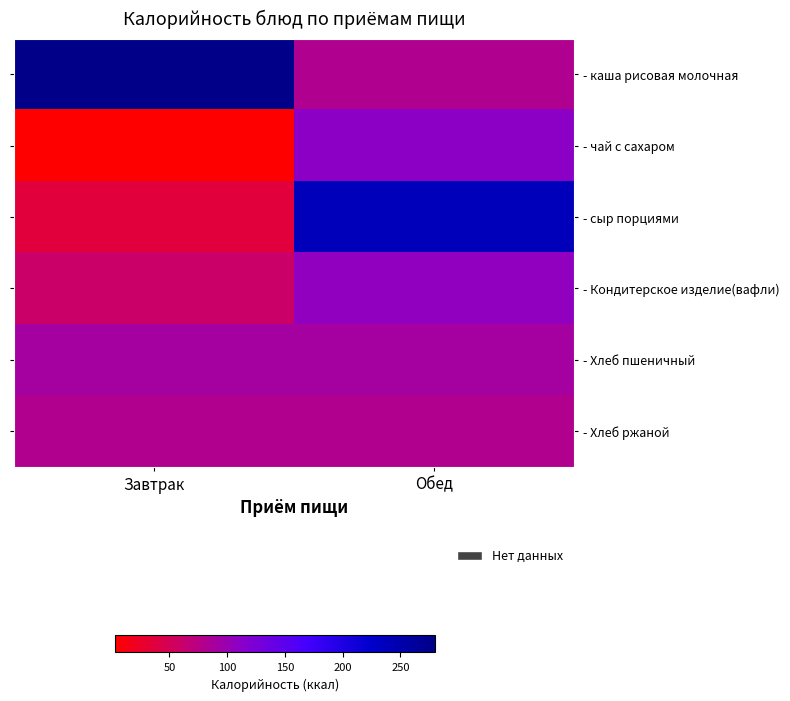

At Завтрак, list the series in order from largest to smallest.

- каша рисовая молочная, - Хлеб пшеничный, - Хлеб ржаной, - Кондитерское изделие(вафли), - сыр порциями, - чай с сахаром